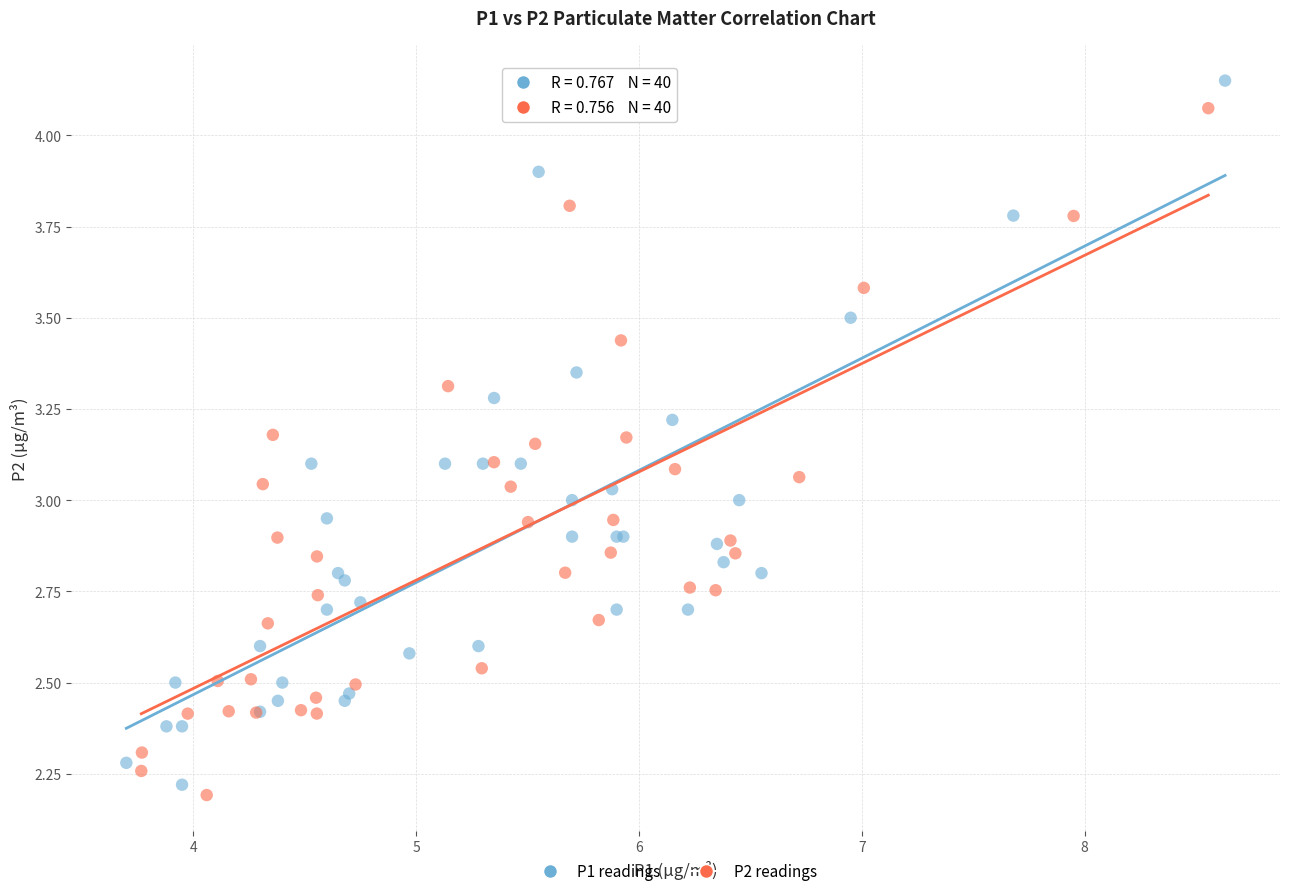

Which series has the largest Y range (max minus min)?

P1 readings